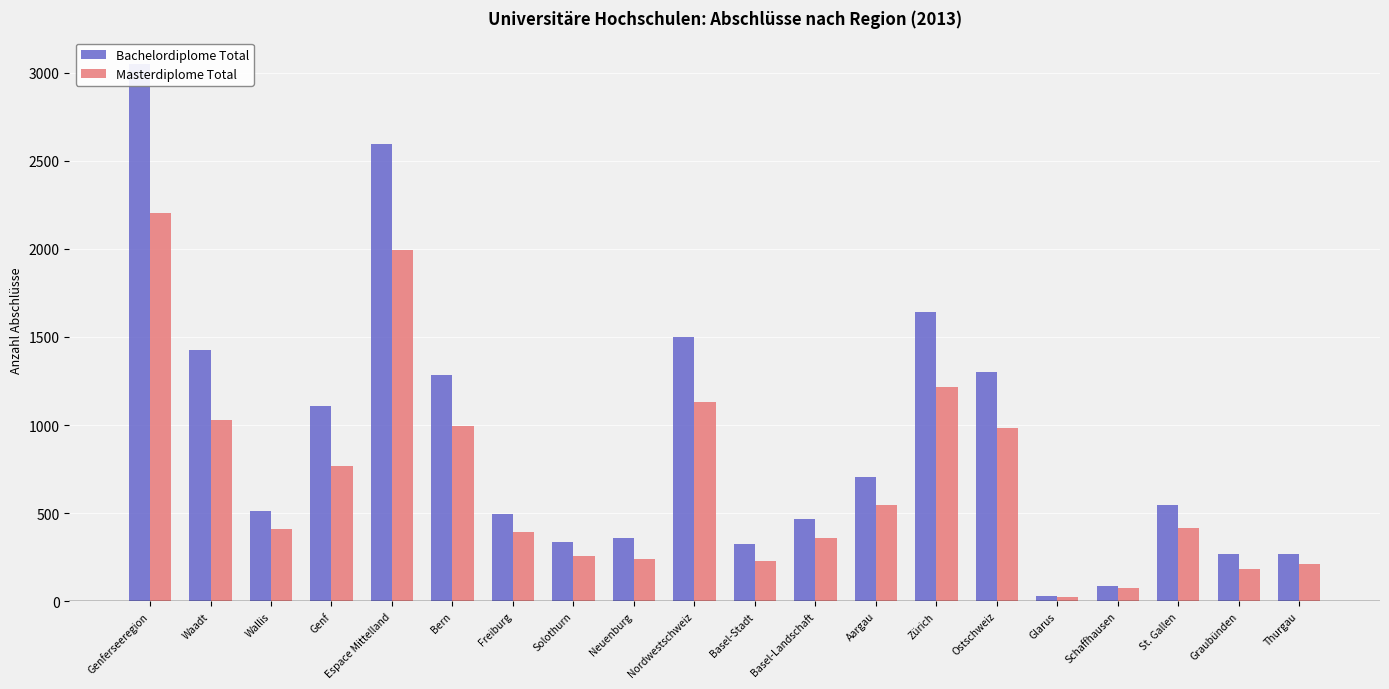

What position from the right is Freiburg?

14